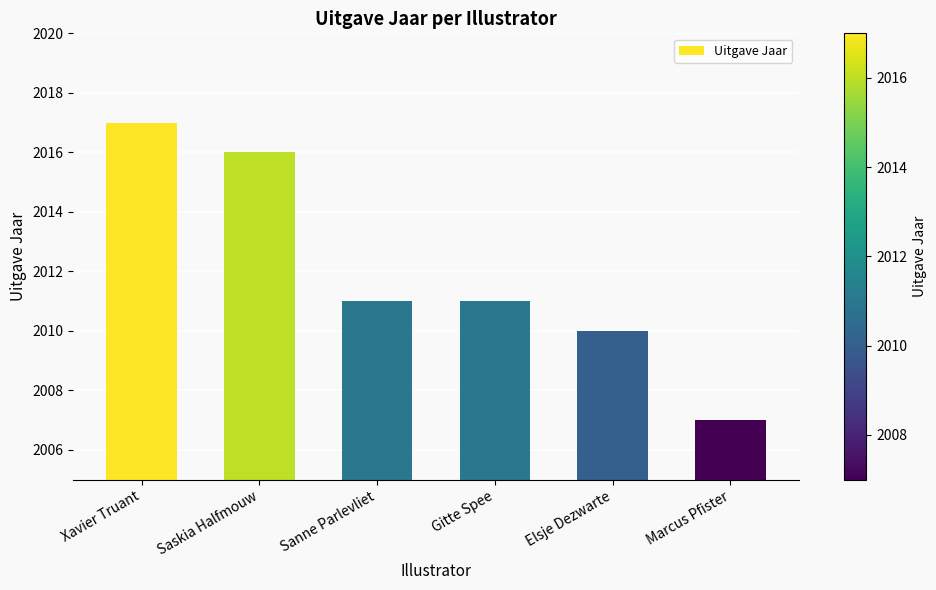

What is the greatest value displayed?

2017